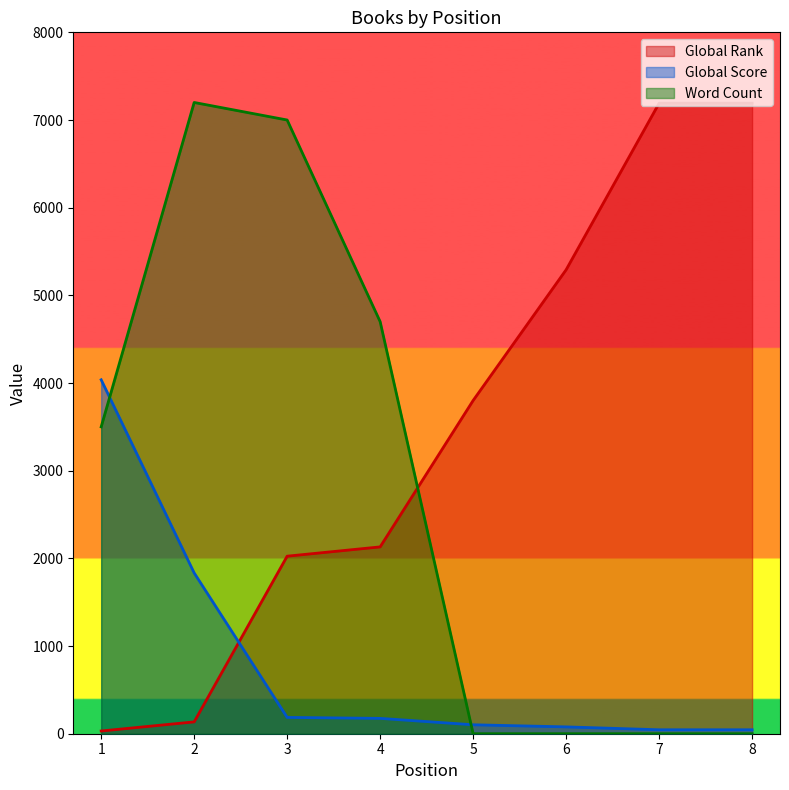

What is the value of the Global Rank point at the 6th from the left?

5292